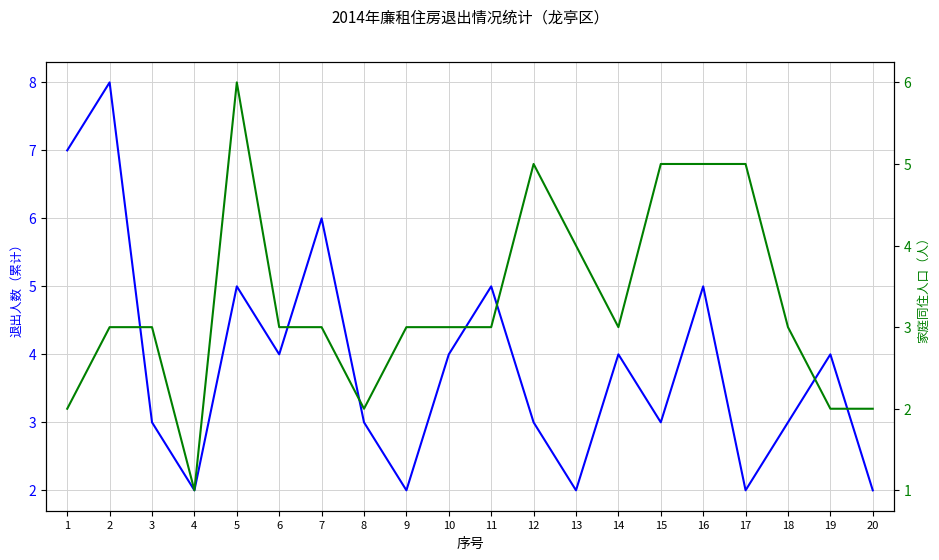

Does the chart have visible grid lines?

Yes